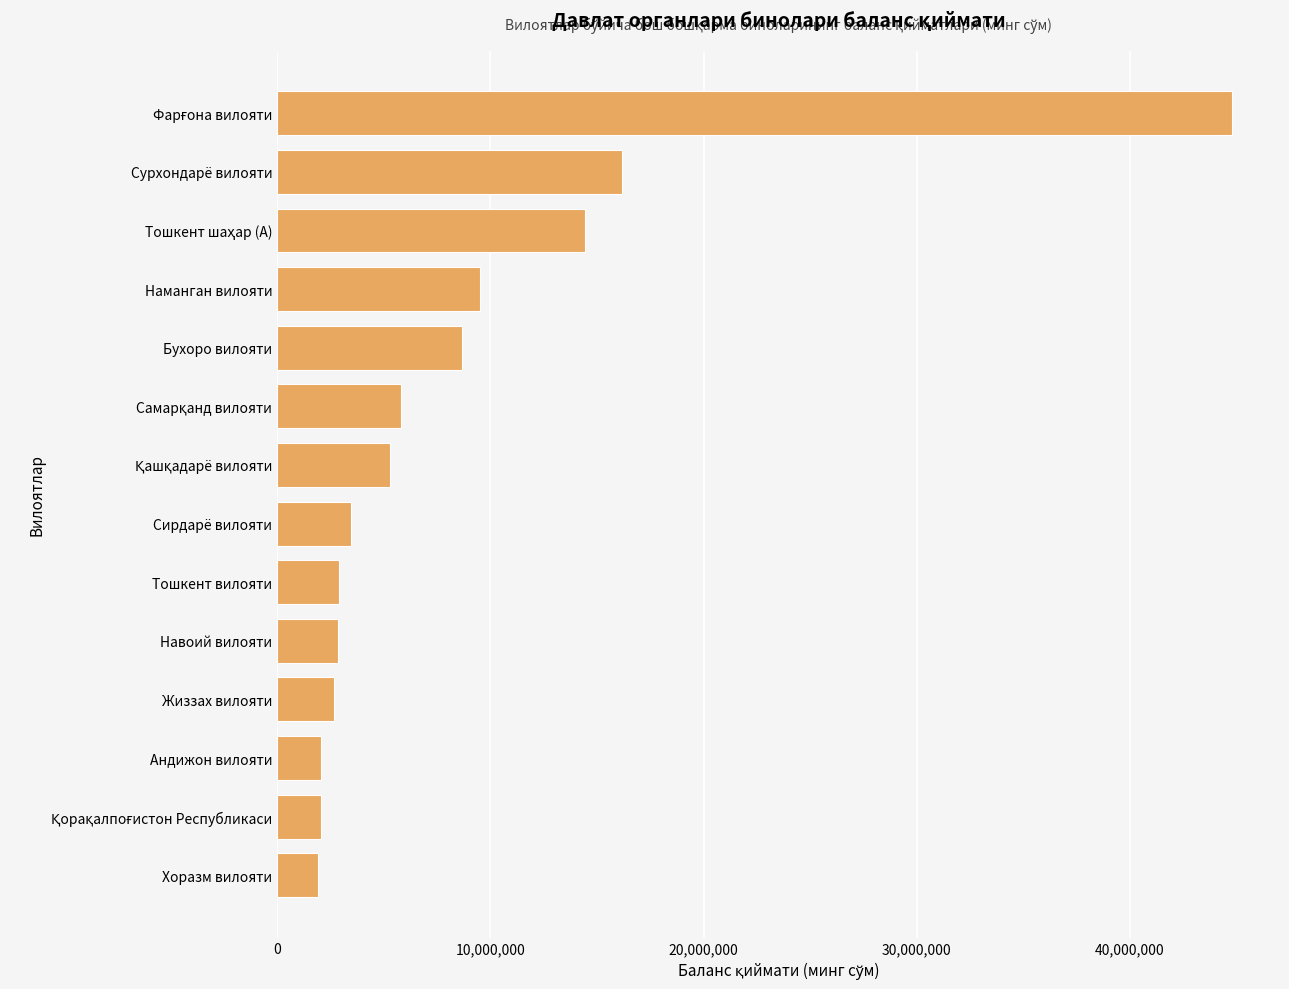

What is the greatest value displayed?

44792520.3